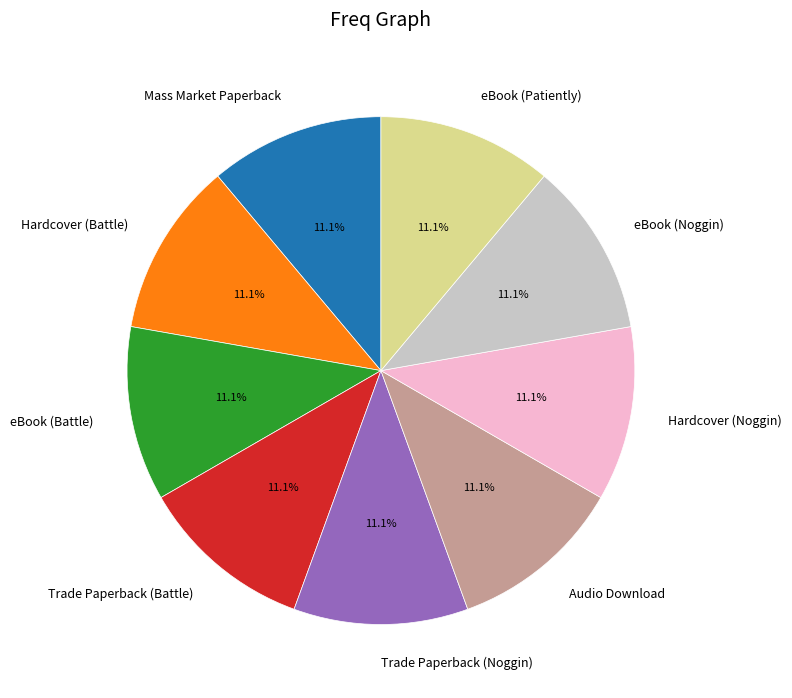

True or false: Trade Paperback (Battle) accounts for 1% of the total.

False